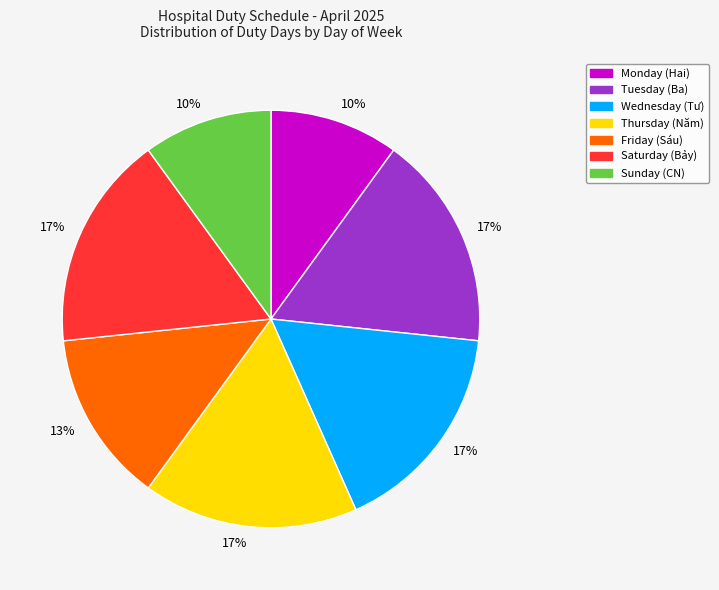

Is there any slice that represents more than half of the pie?

No